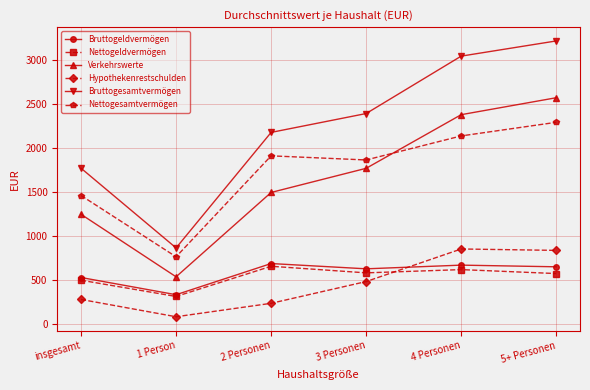

Rank the categories by Bruttogesamtvermögen value from highest to lowest.

5+ Personen, 4 Personen, 3 Personen, 2 Personen, insgesamt, 1 Person